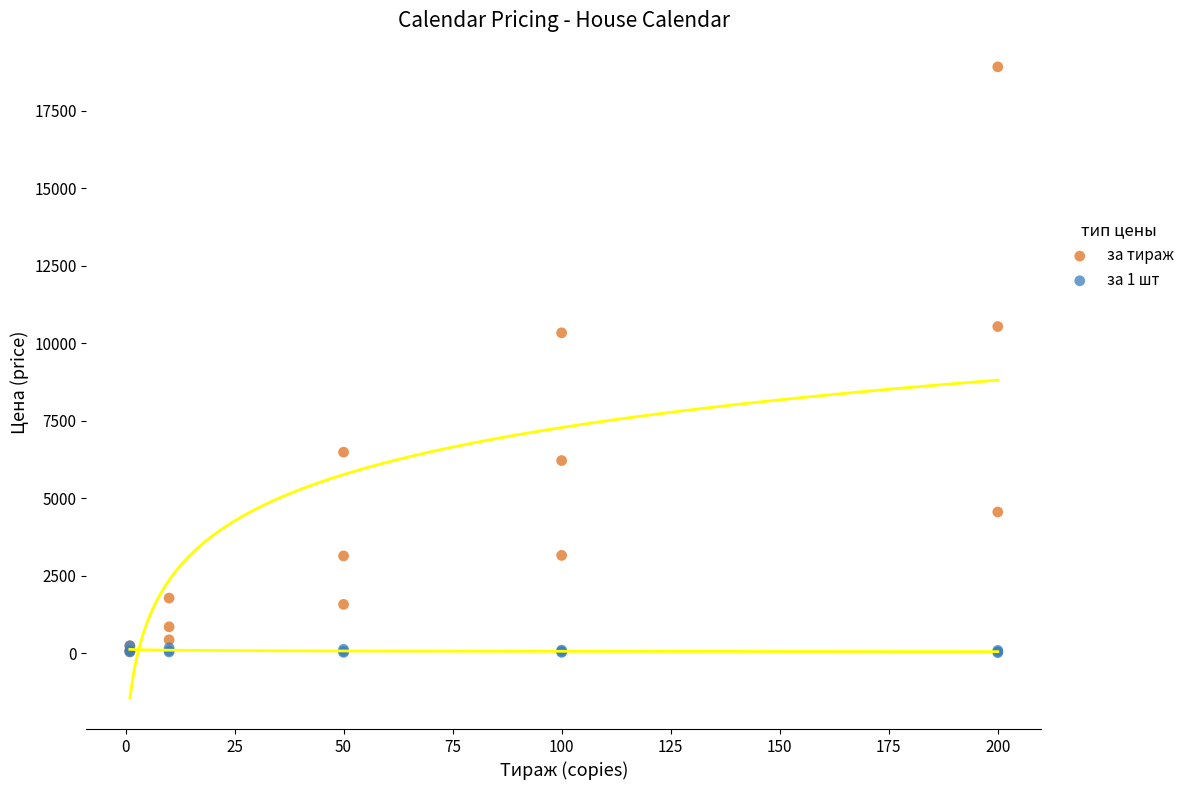

What are all the series names shown in the legend?

за тираж, за 1 шт